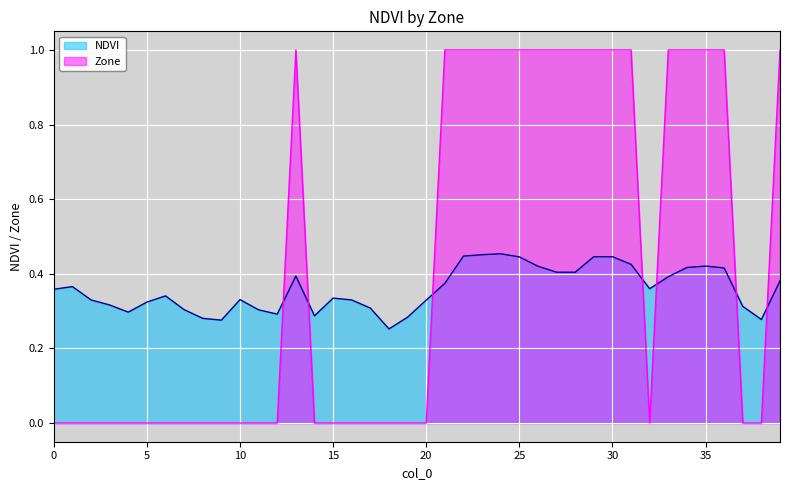

Reading left to right, transcribe all the data shown in this chart.

NDVI: 0=0.4	1=0.4	2=0.3	3=0.3	4=0.3	5=0.3	6=0.3	7=0.3	8=0.3	9=0.3	10=0.3	11=0.3	12=0.3	13=0.4	14=0.3	15=0.3	16=0.3	17=0.3	18=0.3	19=0.3	20=0.3	21=0.4	22=0.4	23=0.5	24=0.5	25=0.4	26=0.4	27=0.4	28=0.4	29=0.4	30=0.4	31=0.4	32=0.4	33=0.4	34=0.4	35=0.4	36=0.4	37=0.3	38=0.3	39=0.4
Zone: 0=0.0	1=0.0	2=0.0	3=0.0	4=0.0	5=0.0	6=0.0	7=0.0	8=0.0	9=0.0	10=0.0	11=0.0	12=0.0	13=1.0	14=0.0	15=0.0	16=0.0	17=0.0	18=0.0	19=0.0	20=0.0	21=1.0	22=1.0	23=1.0	24=1.0	25=1.0	26=1.0	27=1.0	28=1.0	29=1.0	30=1.0	31=1.0	32=0.0	33=1.0	34=1.0	35=1.0	36=1.0	37=0.0	38=0.0	39=1.0